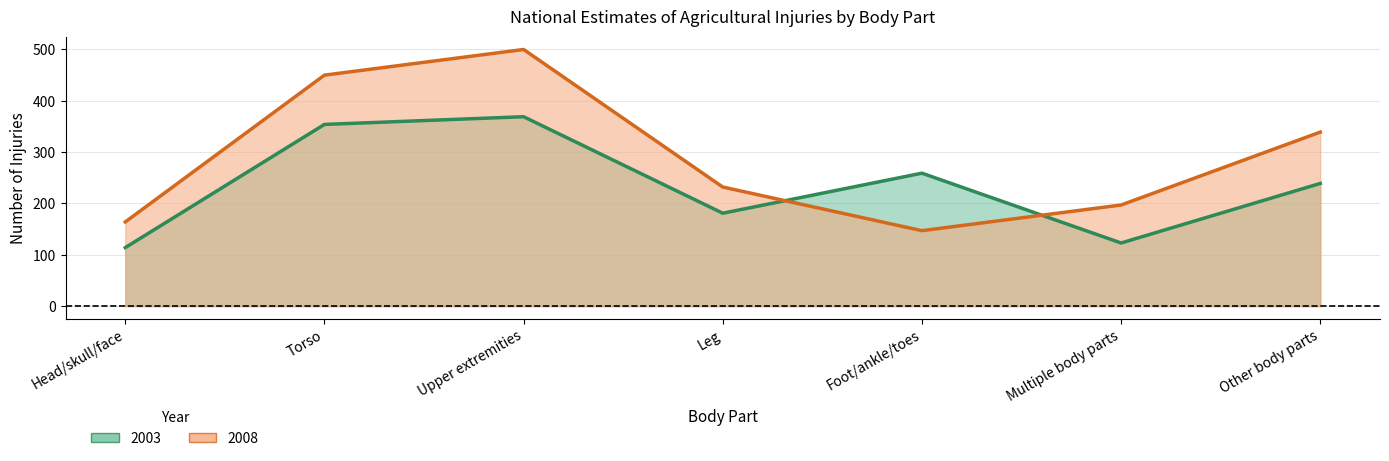

At which category does 2003 reach its first local valley?

Leg